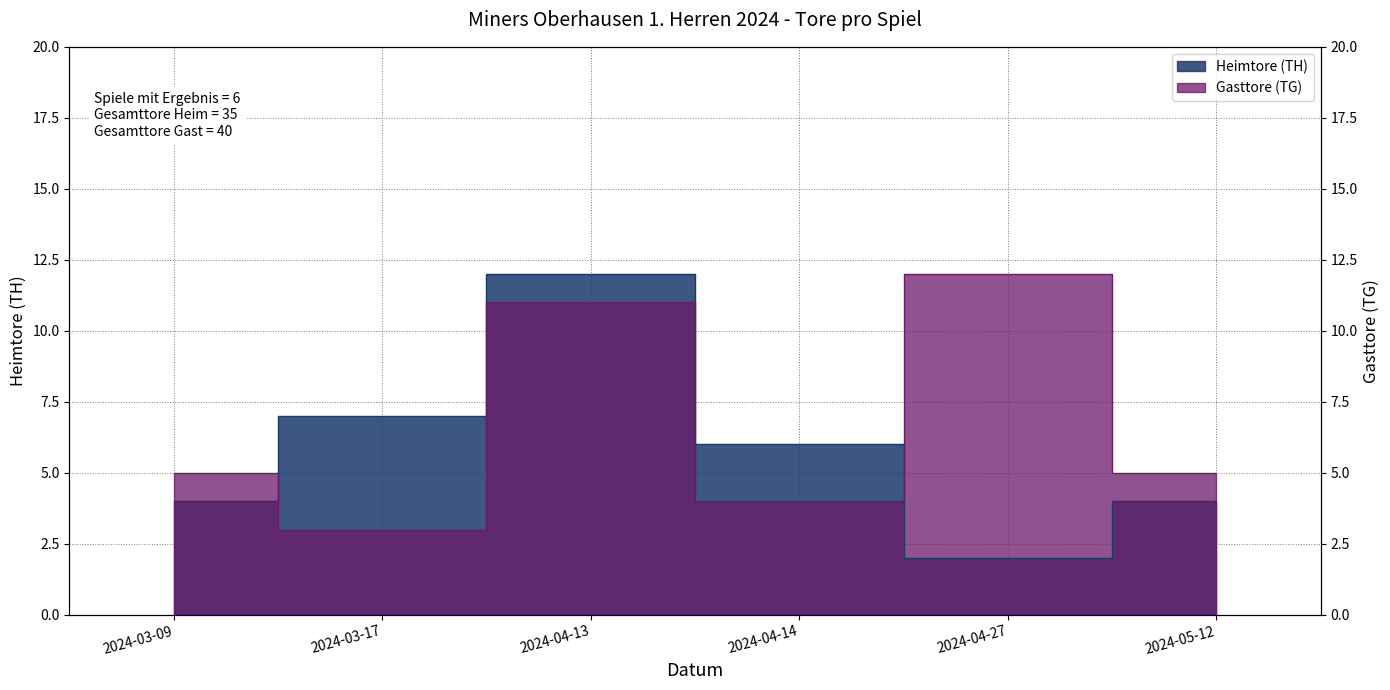

Count the Gasttore (TG) values in the range 4 to 11.

4